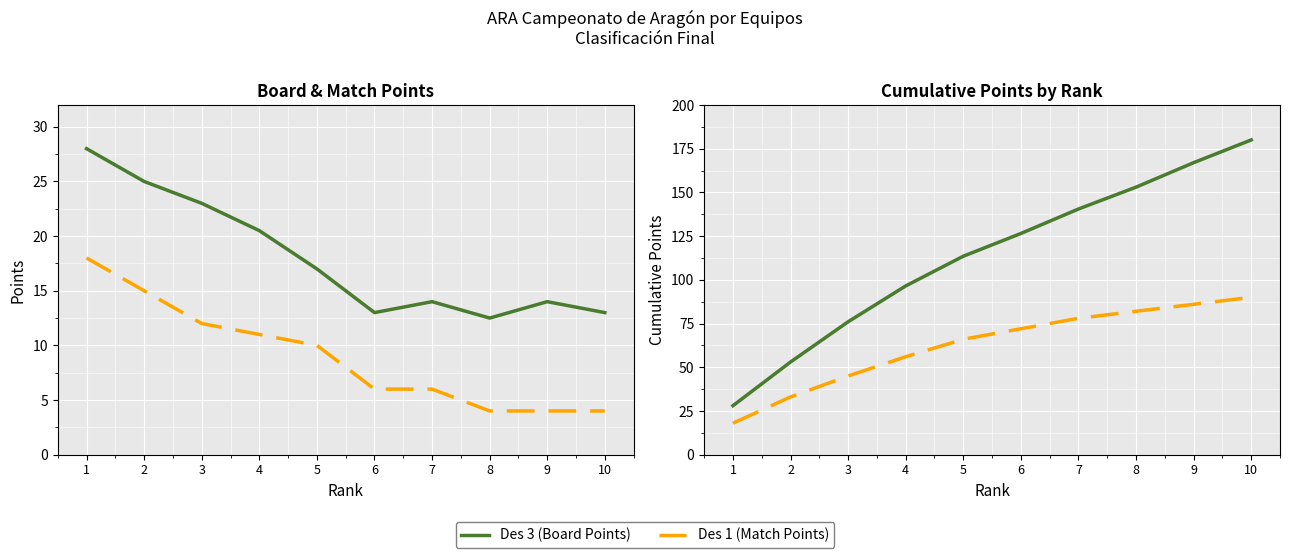

True or false: Des 1 Cumulative and Des 3 Cumulative intersect in this chart.

False